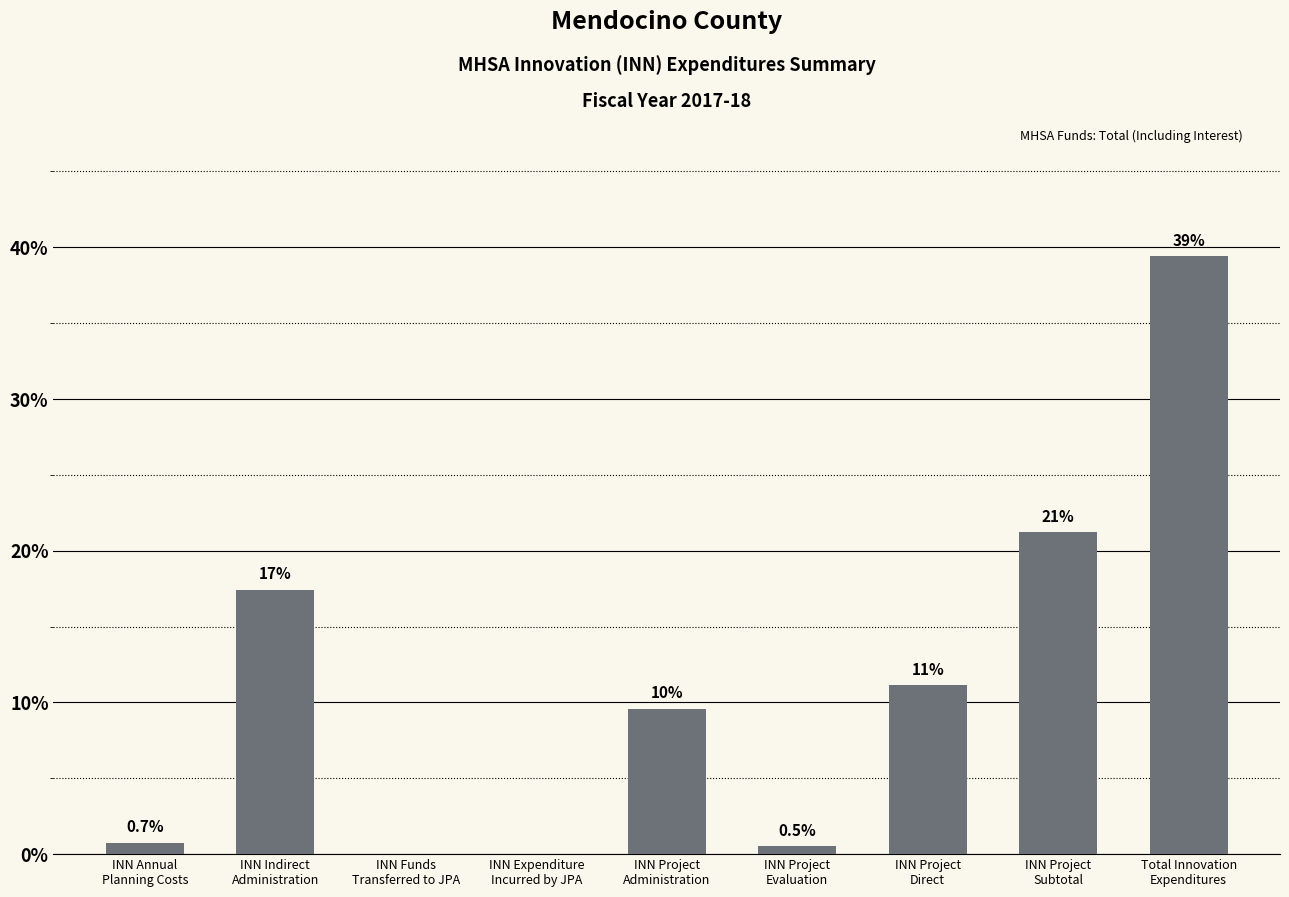

What value does the data have at INN Project
Administration?

9.6